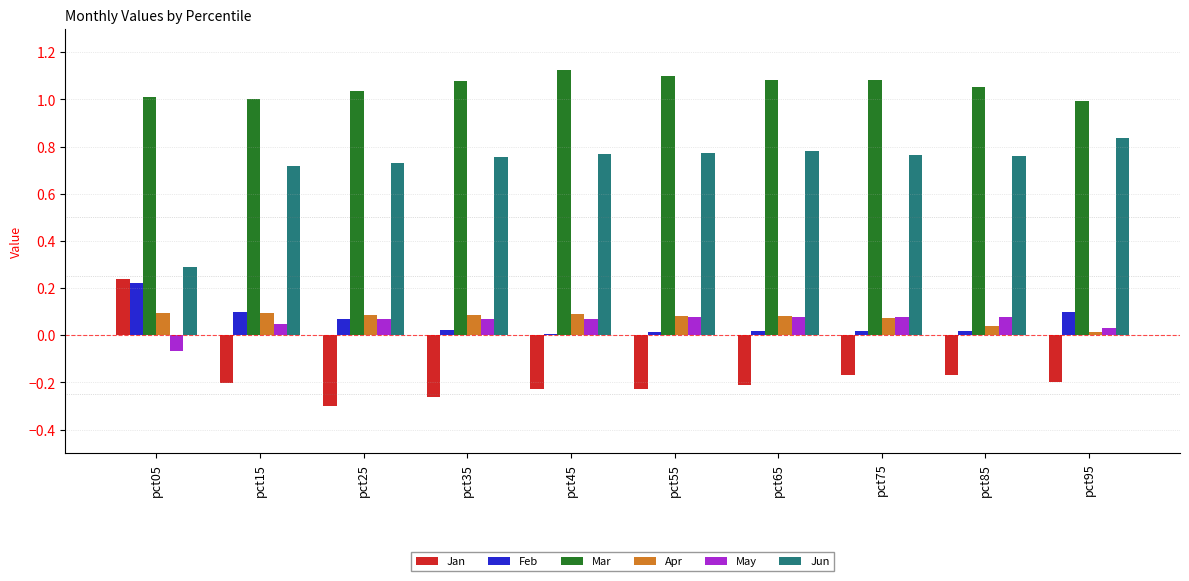

Which series has the largest total across all categories?

Mar